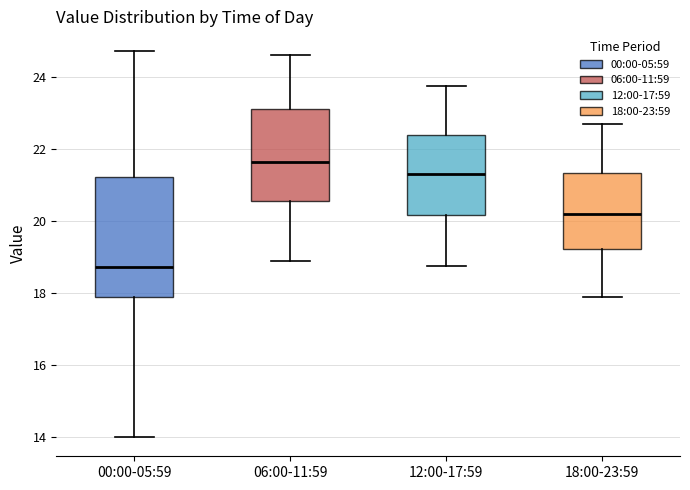

Comparing the boxes themselves (not the whiskers), which one is the tallest?

00:00-05:59